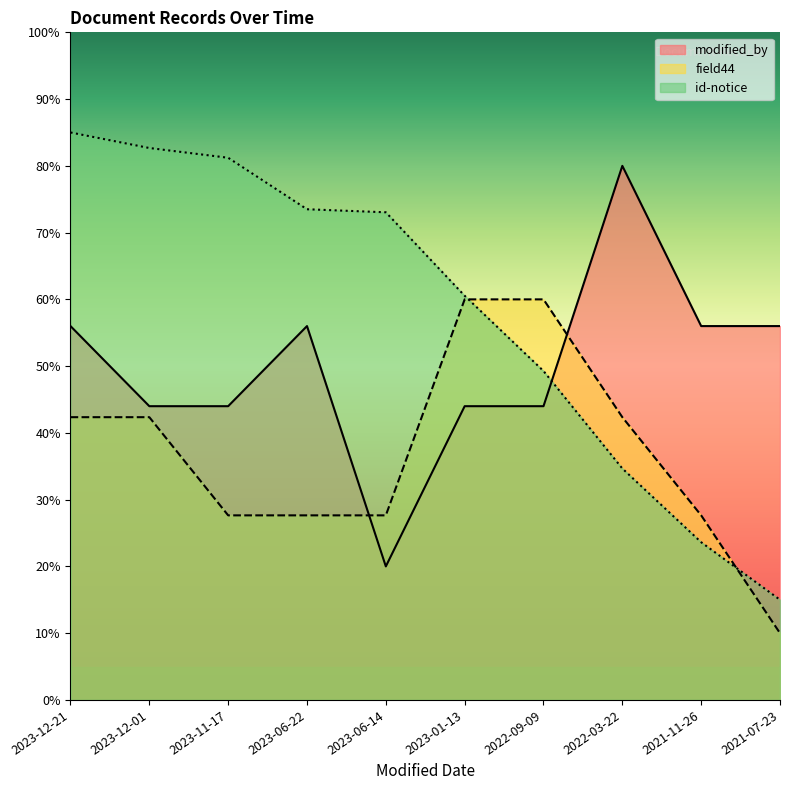

What is the sum of the field44 values at 2022-03-22 and 2021-11-26?

70.0